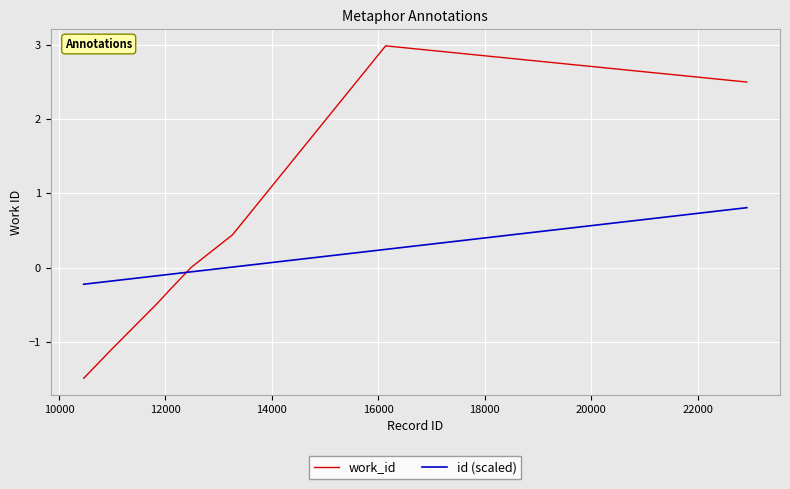

After their last crossing, which series has the higher values: id (scaled) or work_id?

work_id